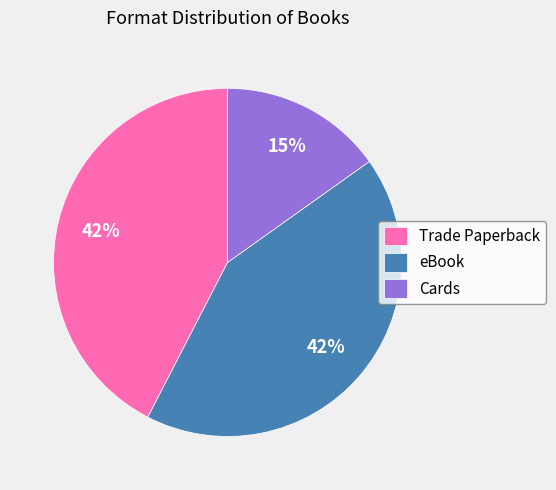

Approximately how many times larger is the value at Cards compared to eBook?

0.4